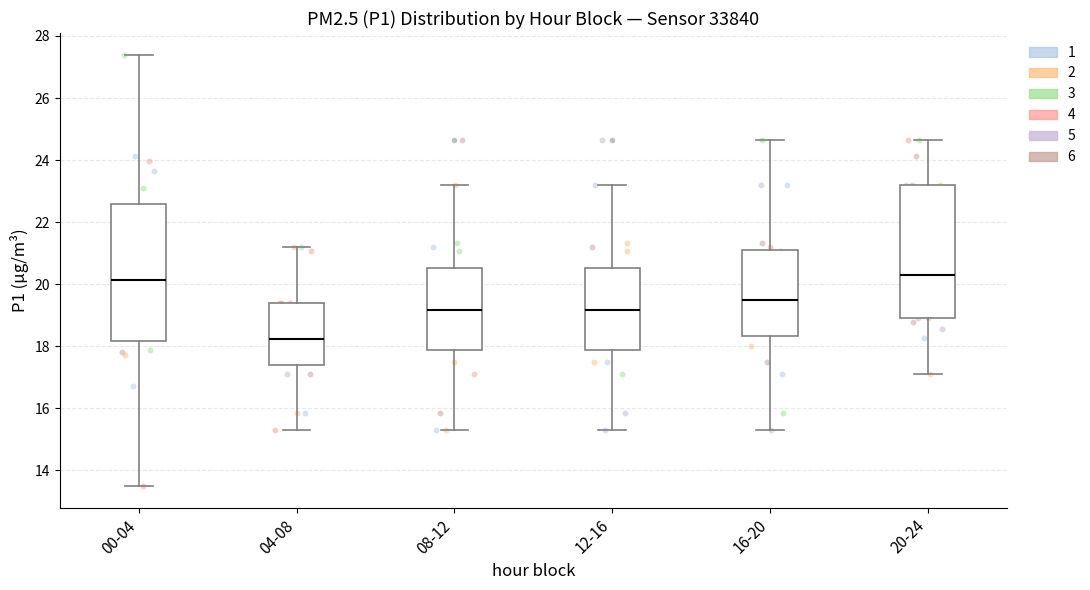

Reading left to right, transcribe this box plot: for each box, give where its median line is, the range the box spans, and where its two whiskers end, as read against the y-axis. The values are not printed on the chart, so give them approximately, as read against the axis.

00-04: median 20.2, box 18.2 to 22.6, whiskers 13.4 to 27.4
04-08: median 18.2, box 17.4 to 19.4, whiskers 15.4 to 21.2
08-12: median 19.2, box 17.8 to 20.6, whiskers 15.4 to 23.2
12-16: median 19.2, box 17.8 to 20.6, whiskers 15.4 to 23.2
16-20: median 19.4, box 18.4 to 21.2, whiskers 15.4 to 24.6
20-24: median 20.2, box 19.0 to 23.2, whiskers 17.2 to 24.6